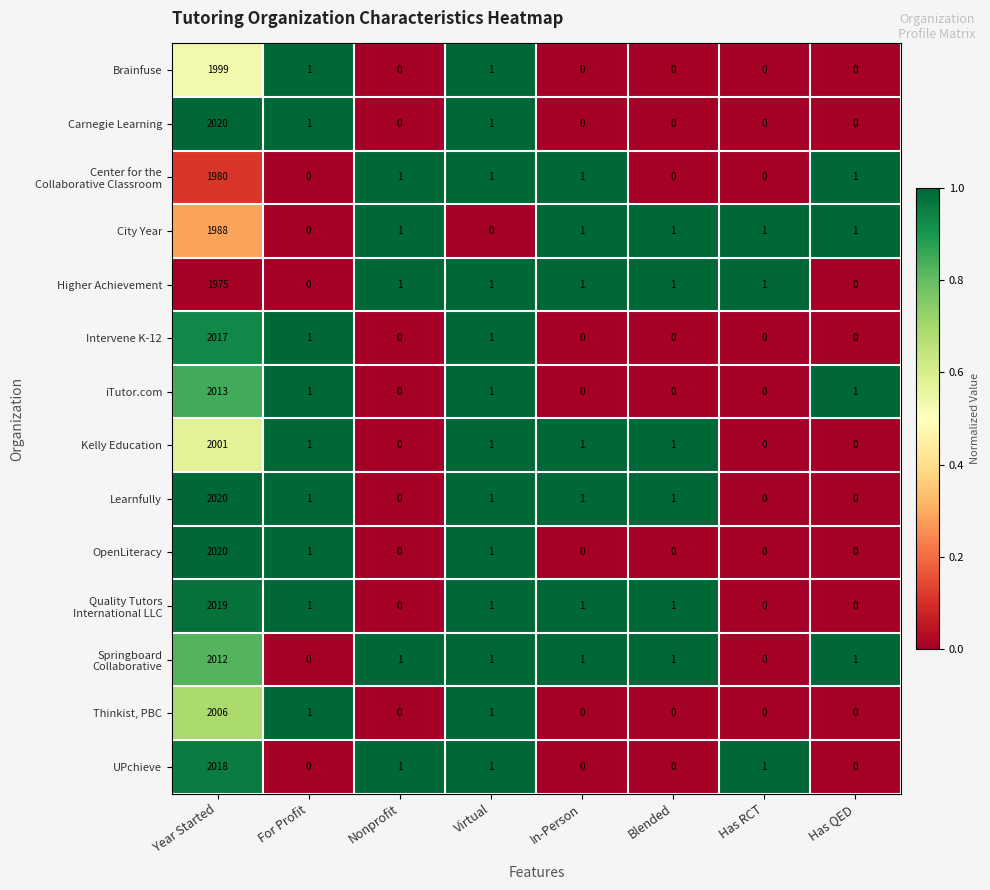

What is the approximate value of Kelly Education at Year Started, to the nearest 100?

2000